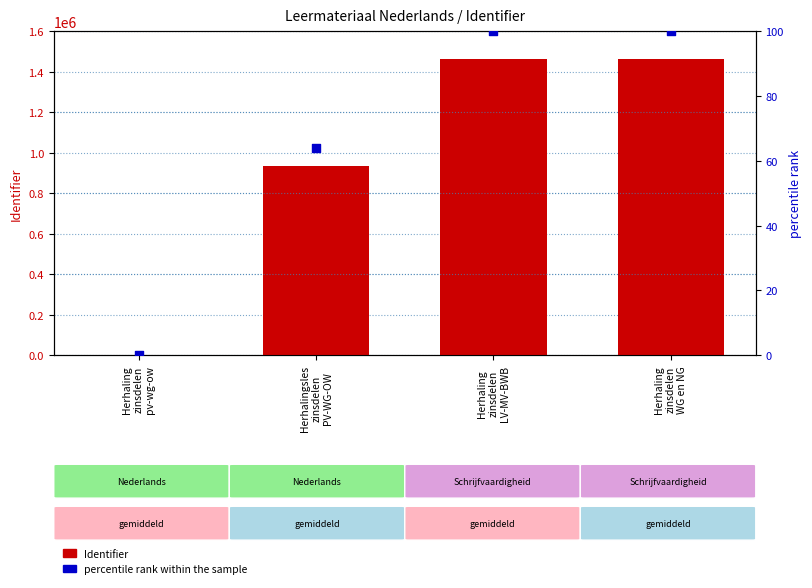

Which series has the widest spread of Y values?

Identifier